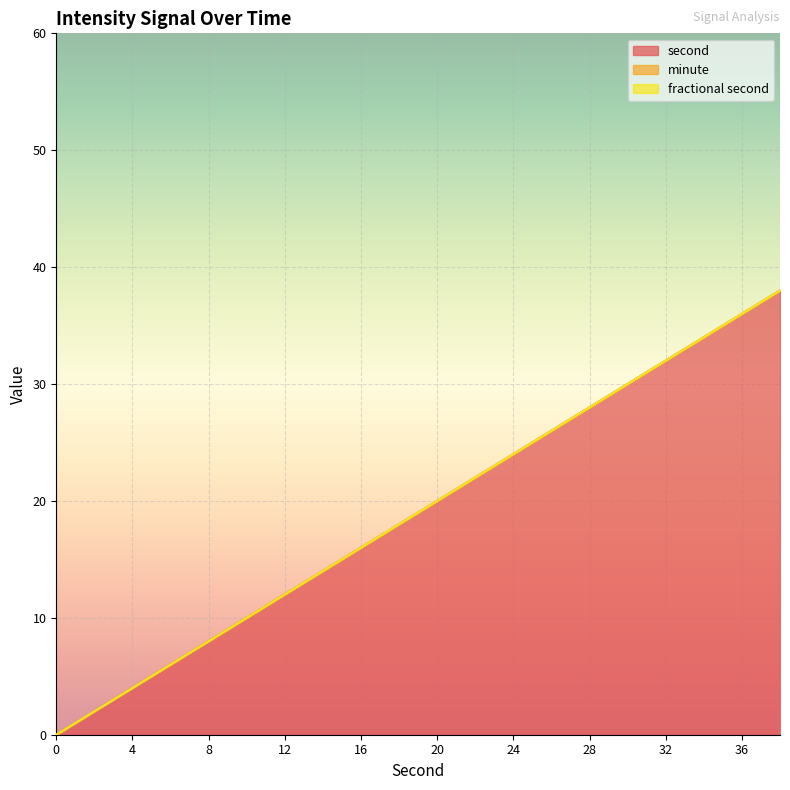

Does the chart display data point markers on the line(s)?

No